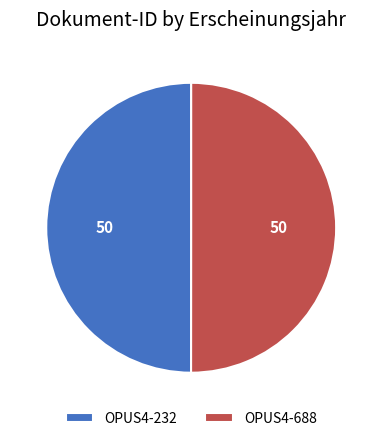

Approximately how many times larger is the value at OPUS4-688 compared to OPUS4-232?

1.0